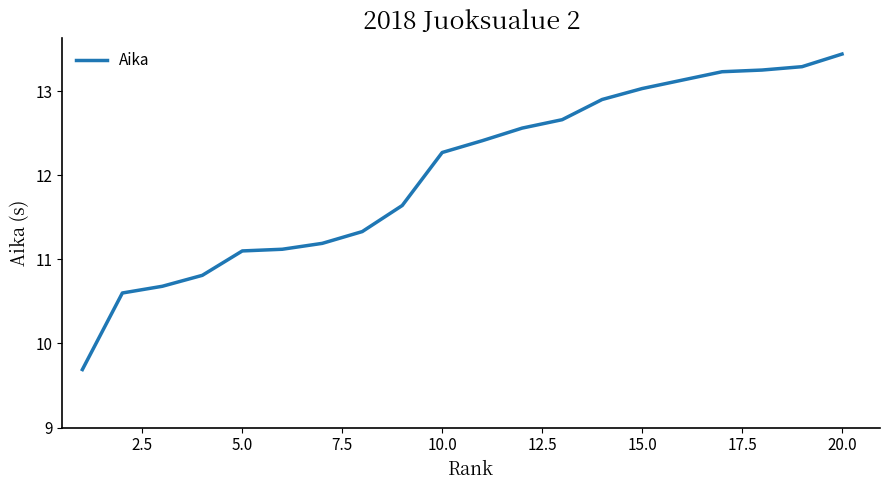

What is the smallest value displayed?

9.7